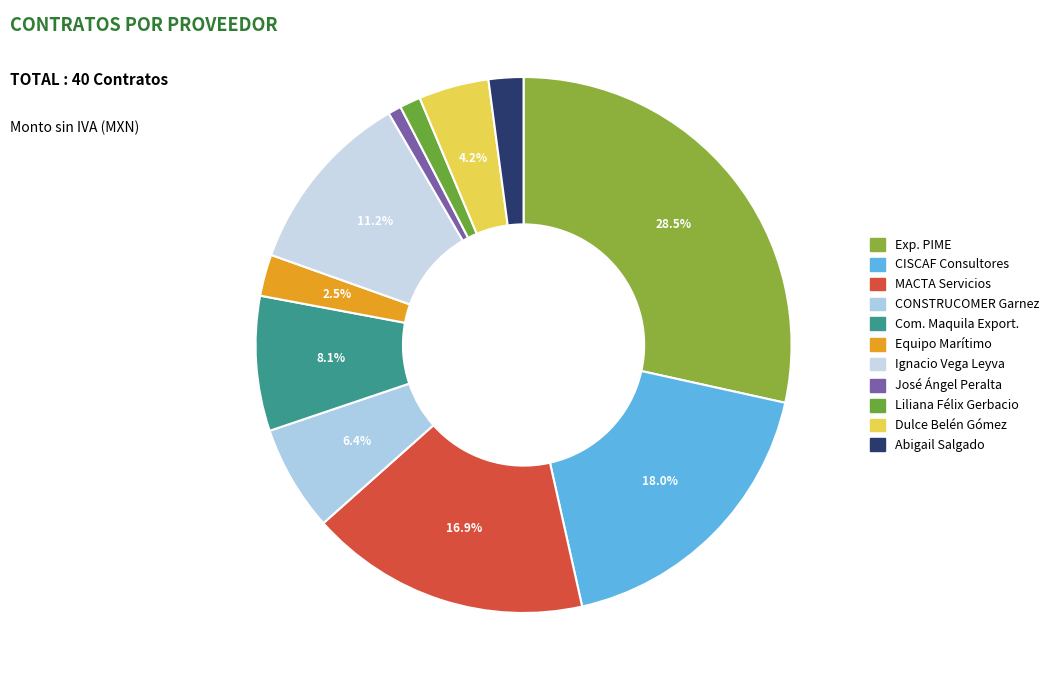

Is there a majority slice in this chart?

No